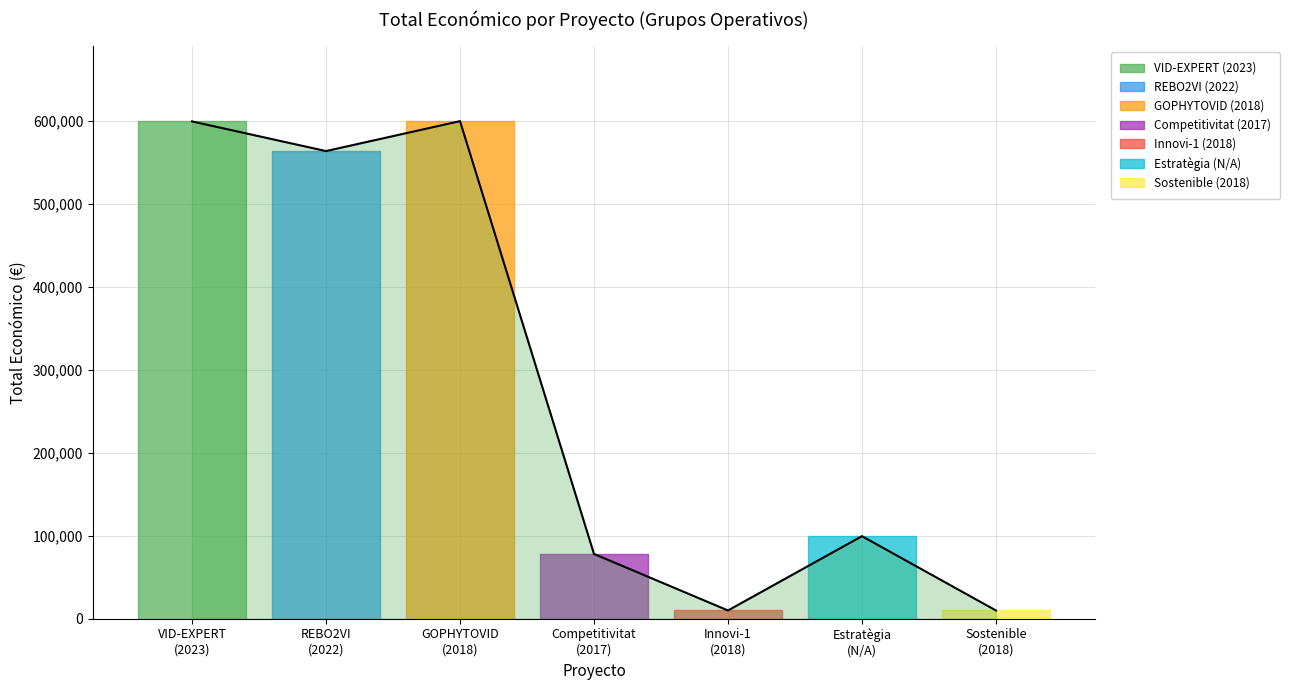

What is the difference between the values at Estratègia
(N/A) and GOPHYTOVID
(2018)?

500245